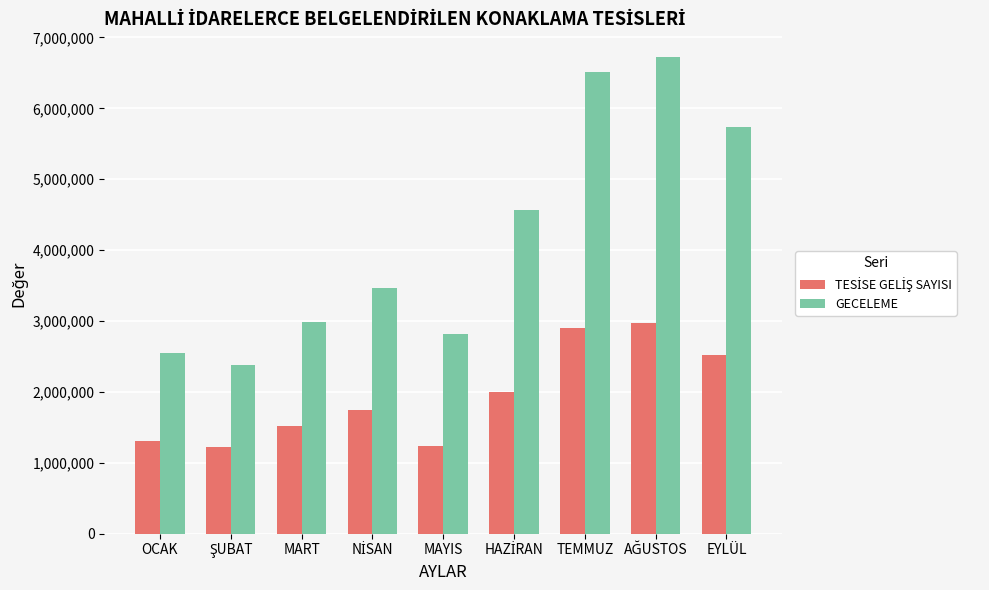

What position from the left is MART?

3